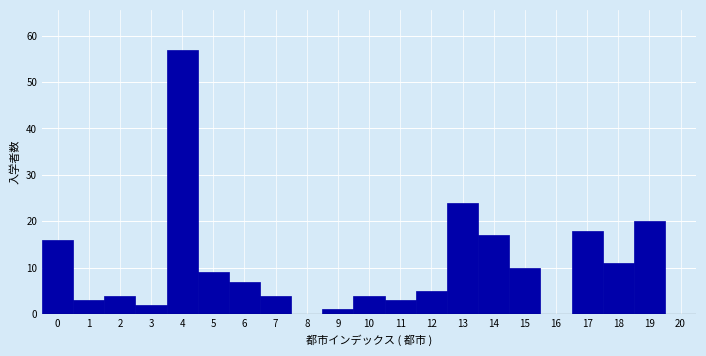

What is the height of the bar covering 17.5 to 18.5 on the x-axis? The values are not printed on the chart, so give them approximately, as read against the axis.

11